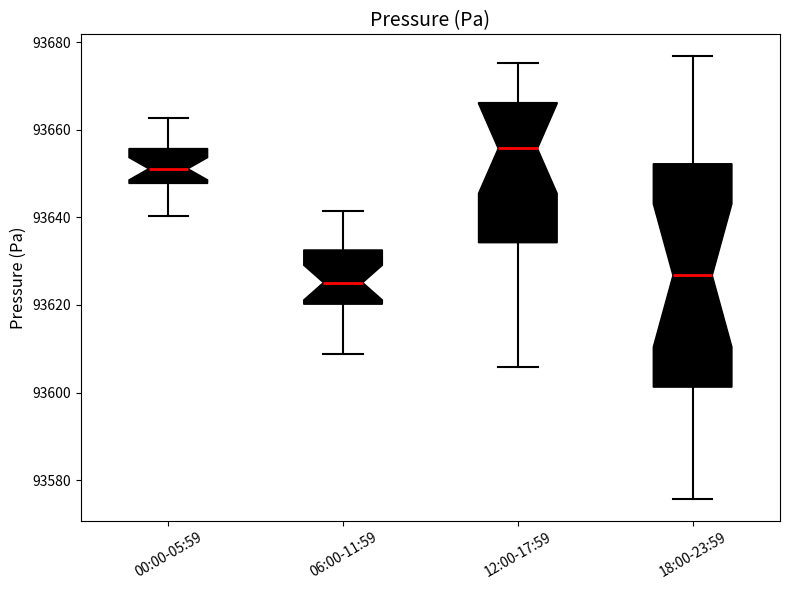

Reading left to right, transcribe this box plot: for each box, give where its median line is, the range the box spans, and where its two whiskers end, as read against the y-axis. The values are not printed on the chart, so give them approximately, as read against the axis.

00:00-05:59: median 93652, box 93648 to 93656, whiskers 93640 to 93662
06:00-11:59: median 93626, box 93620 to 93632, whiskers 93608 to 93642
12:00-17:59: median 93656, box 93634 to 93666, whiskers 93606 to 93676
18:00-23:59: median 93626, box 93602 to 93652, whiskers 93576 to 93676